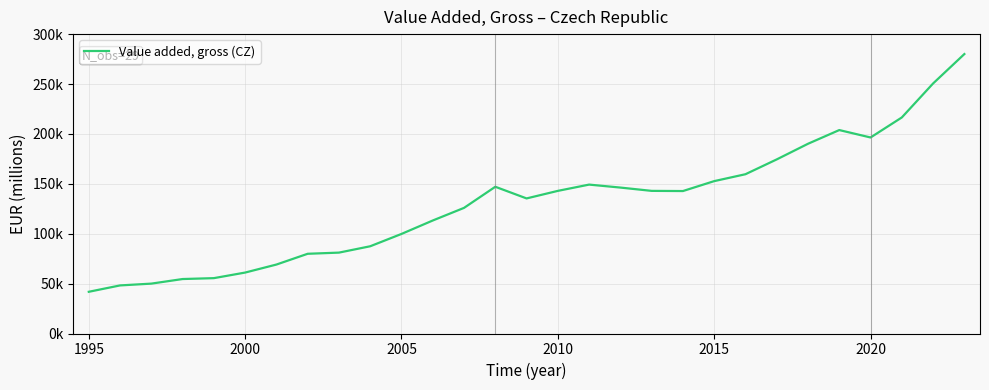

Does the chart display data point markers on the line(s)?

No